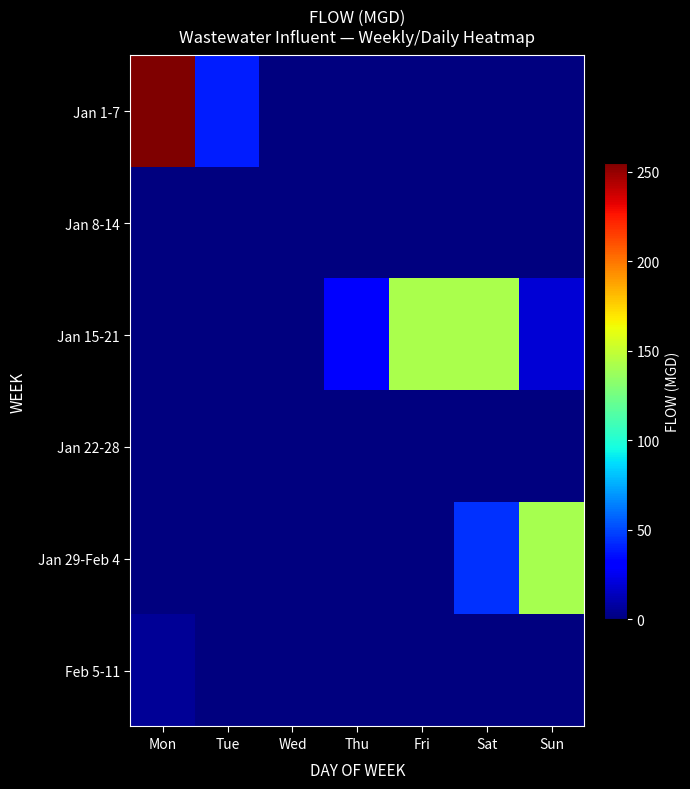

Reading left to right, what are all the values shown in this chart?

Jan 1-7: Mon=255	Tue=39	Wed=0	Thu=0	Fri=0	Sat=0	Sun=0
Jan 8-14: Mon=0	Tue=0	Wed=0	Thu=0	Fri=0	Sat=0	Sun=0
Jan 15-21: Mon=0	Tue=0	Wed=0	Thu=30	Fri=142	Sat=142	Sun=19
Jan 22-28: Mon=0	Tue=0	Wed=0	Thu=0	Fri=0	Sat=0	Sun=0
Jan 29-Feb 4: Mon=0	Tue=0	Wed=0	Thu=0	Fri=0	Sat=44	Sun=141
Feb 5-11: Mon=5	Tue=0	Wed=0	Thu=0	Fri=0	Sat=0	Sun=0